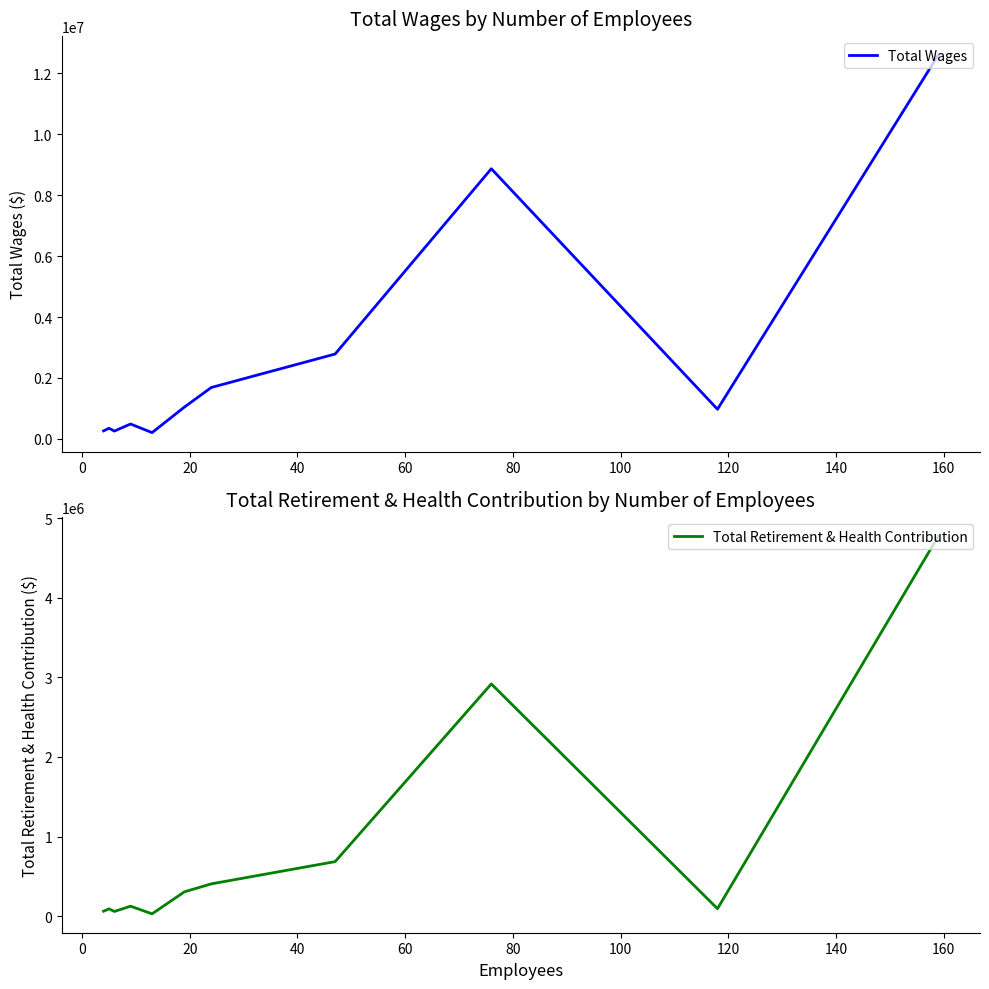

What is the highest value of the Total Wages series?

12601040